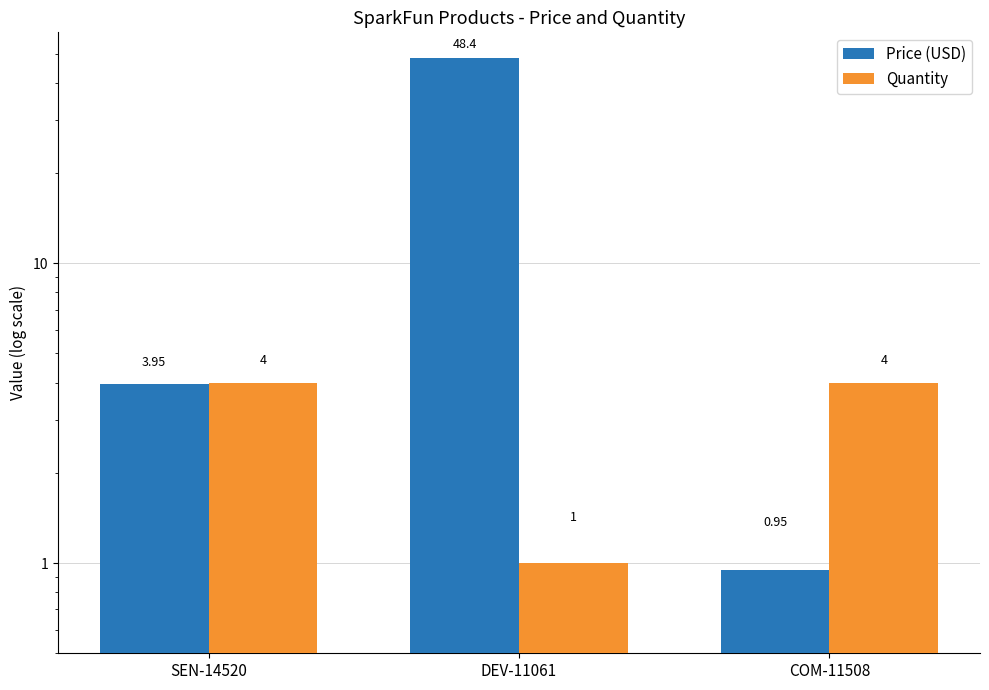

Which series changed the most between DEV-11061 and COM-11508?

Price (USD)